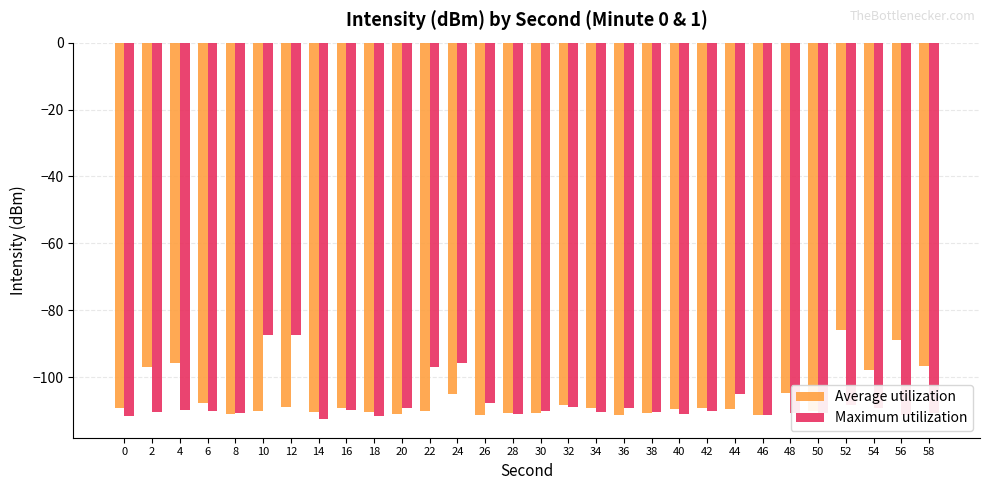

What is the total value across all series at 48?

-215.4